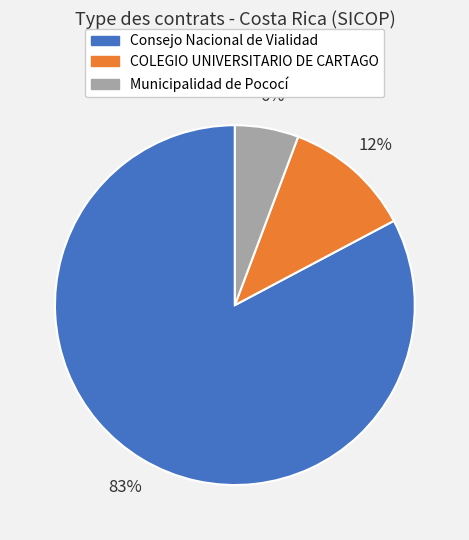

Combined, do Consejo Nacional de Vialidad and Municipalidad de Pococí account for over 50%?

Yes